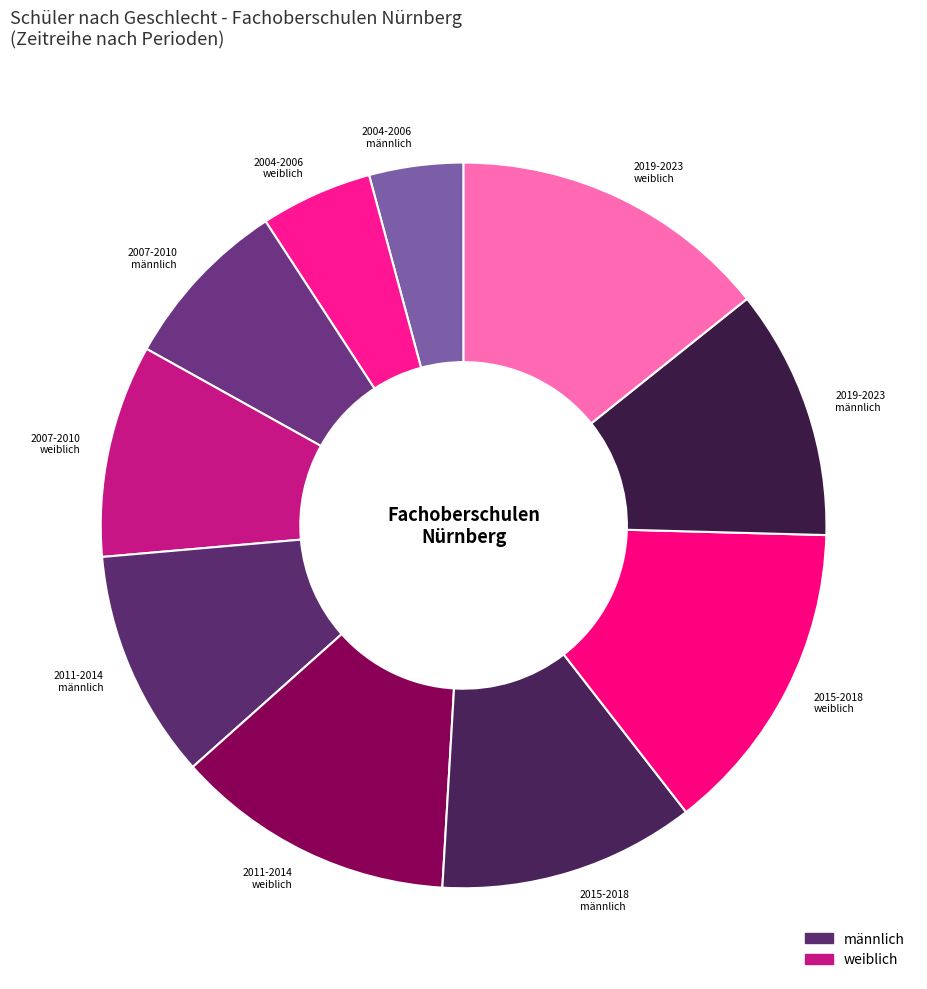

True or false: 2004-2006 weiblich accounts for 19% of the total.

False